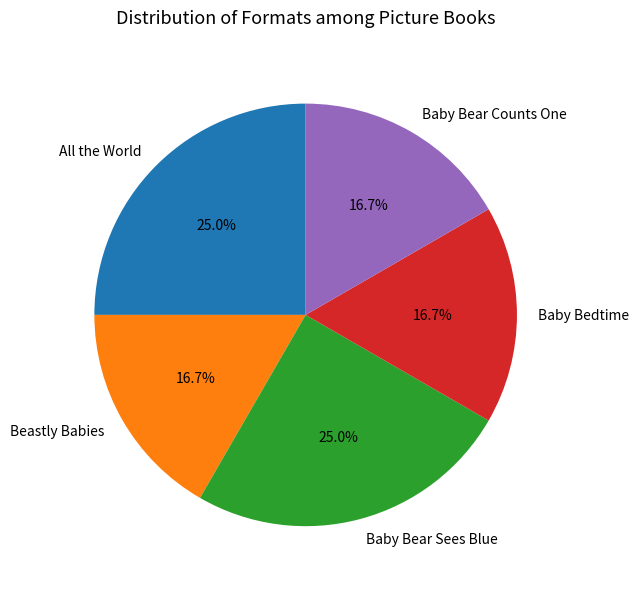

What portion of the pie excludes Baby Bedtime?

83.3%